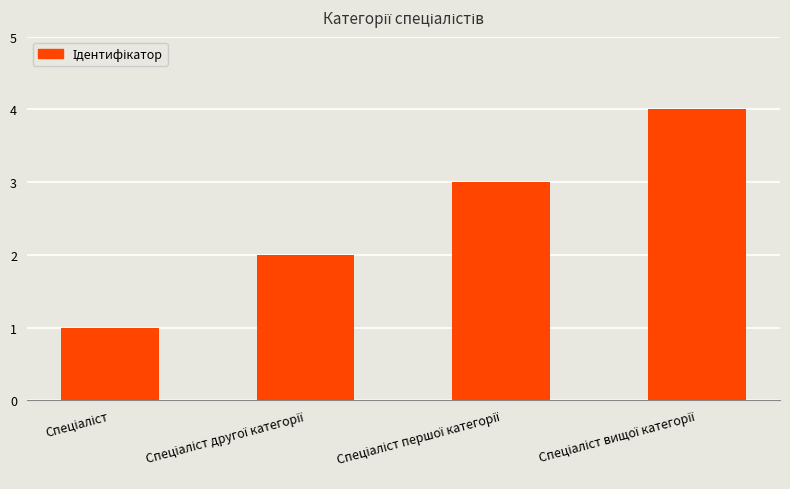

How many values are below 3?

2